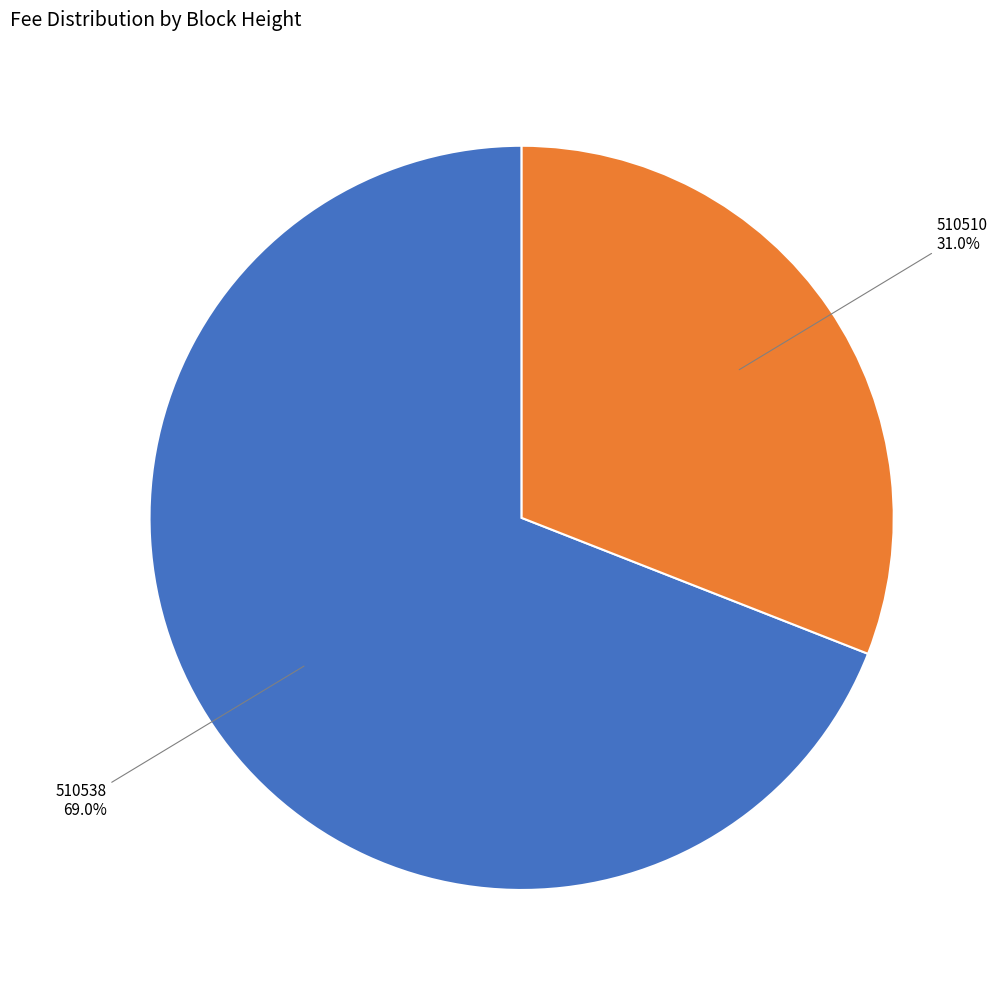

Combined, do 510510 and 510538 account for over 50%?

Yes